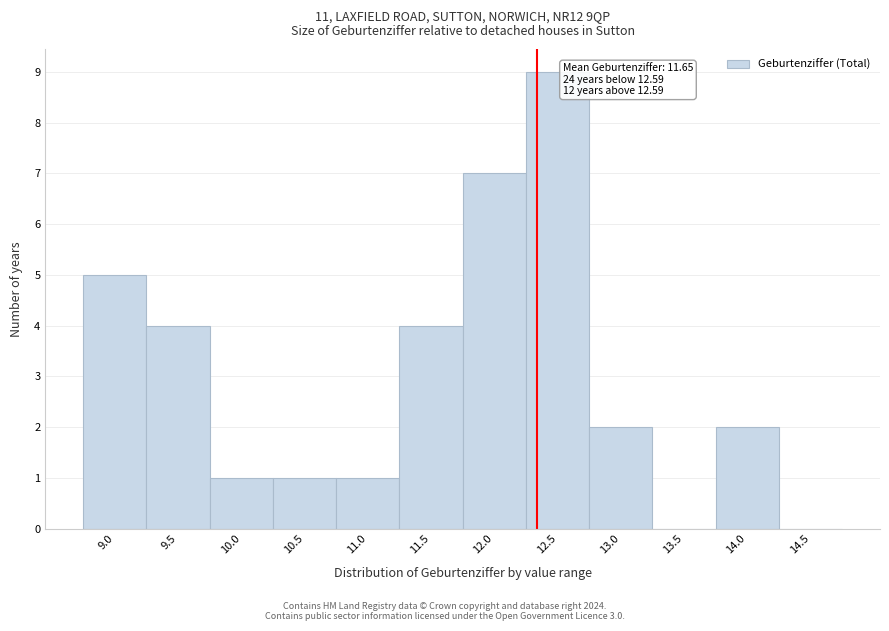

Reading left to right, extract all data points from this chart.

9.0=5	9.5=4	10.0=1	10.5=1	11.0=1	11.5=4	12.0=7	12.5=9	13.0=2	13.5=0	14.0=2	14.5=0